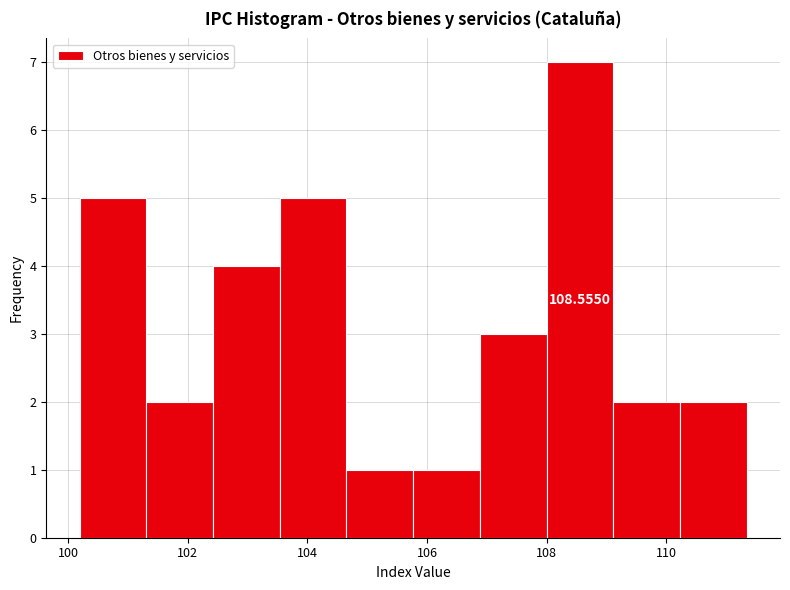

Which range on the x-axis has the tallest bar?

108.0 to 109.2